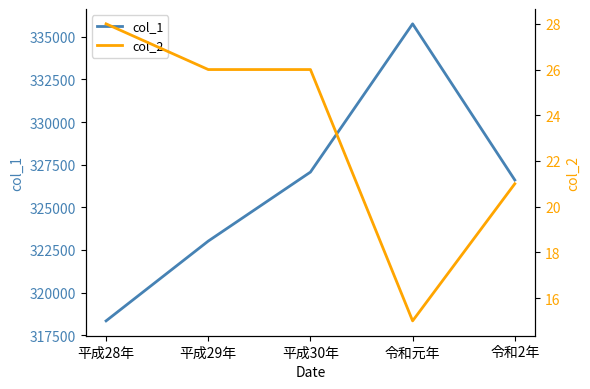

What is the label of the 2nd point from the left?

平成29年